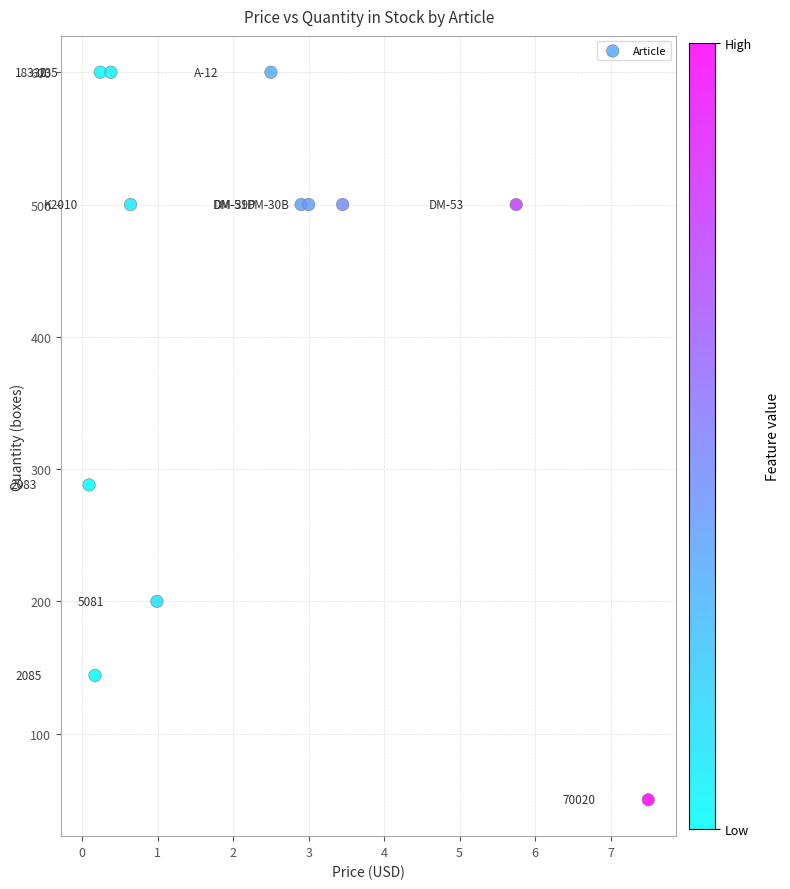

What Y value in the scatter plot is closest to 325?

288